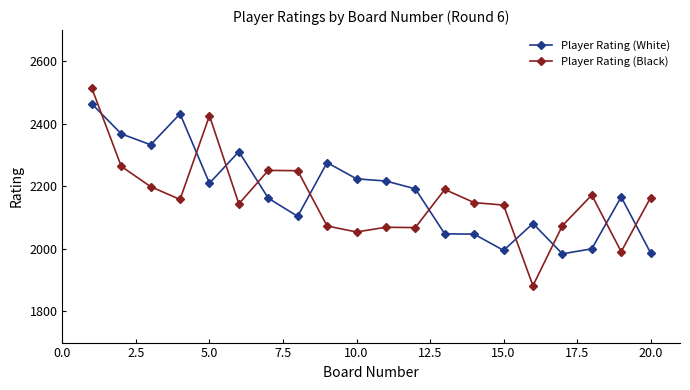

Which series has the largest range (max minus min)?

Player Rating (Black)